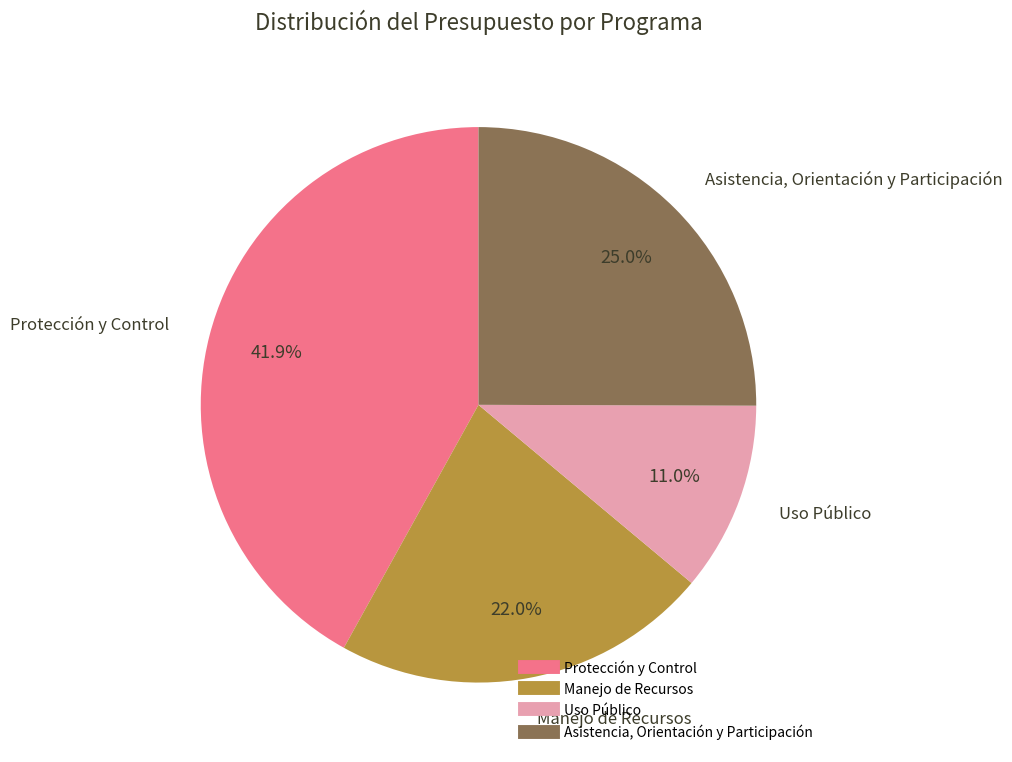

Which slice is the smallest?

Uso Público